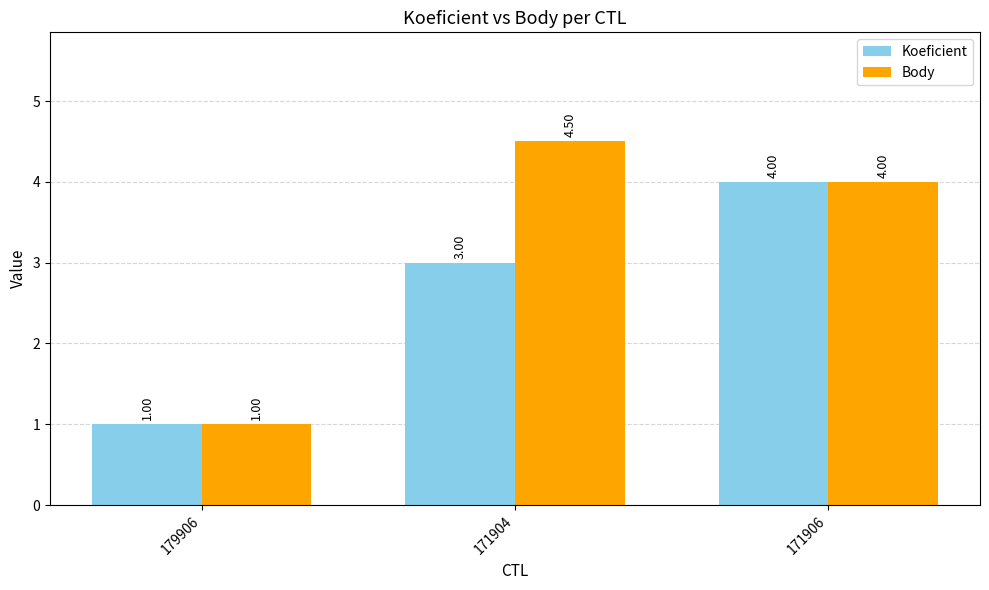

What is the total value across all series at 171906?

8.0